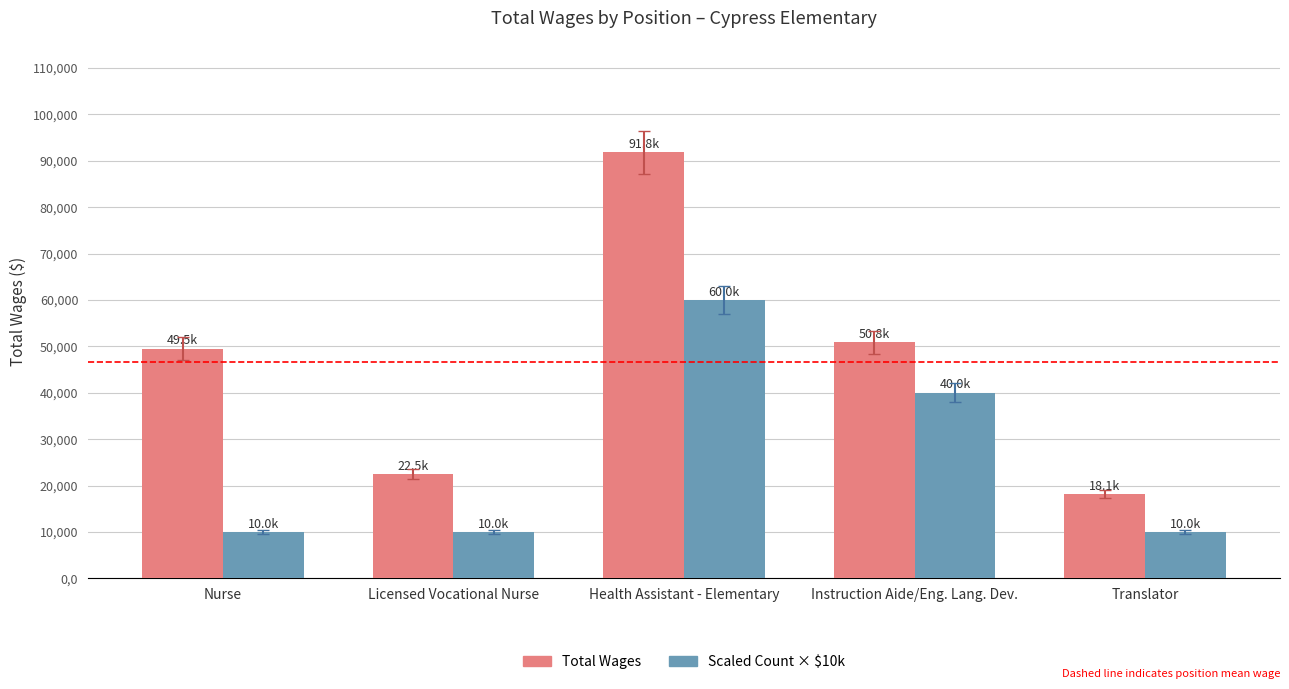

What is the total value across all series at Licensed Vocational Nurse?

32477